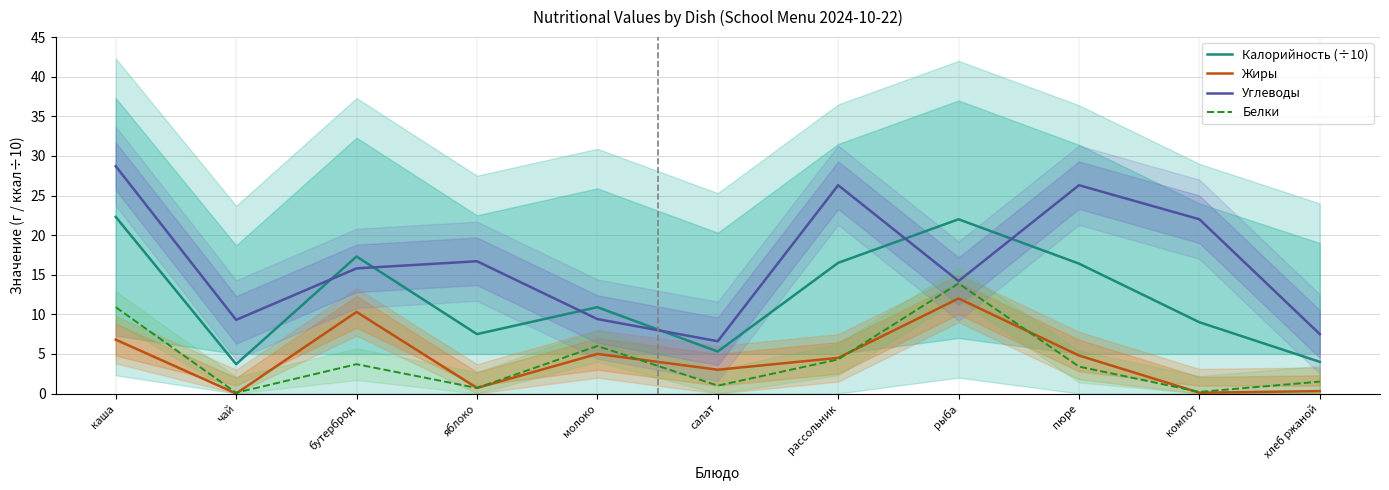

Does the chart have visible grid lines?

Yes